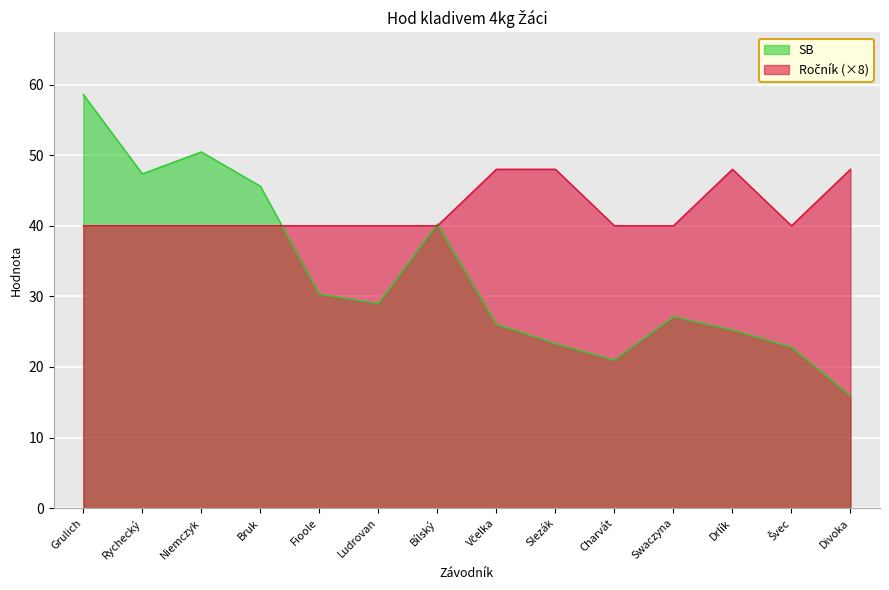

At which label is Ročník closest to 44?

Grulich